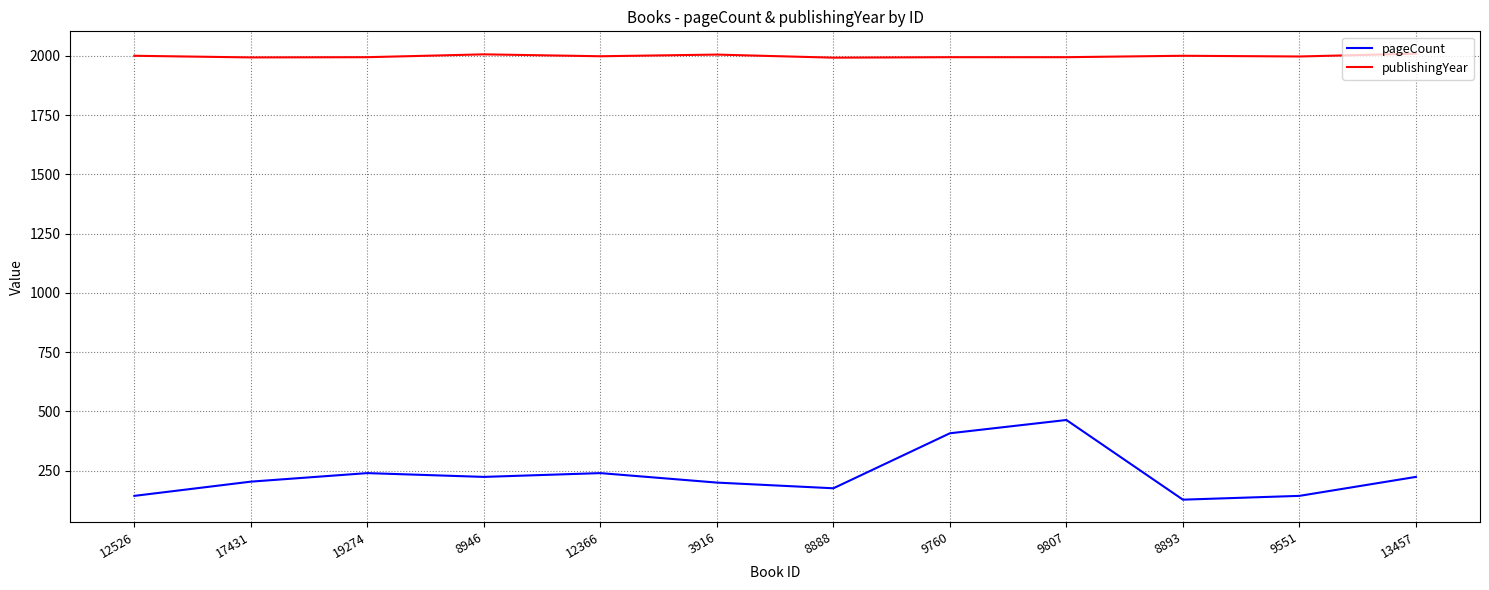

At which category is the sum across all series the highest?

9807